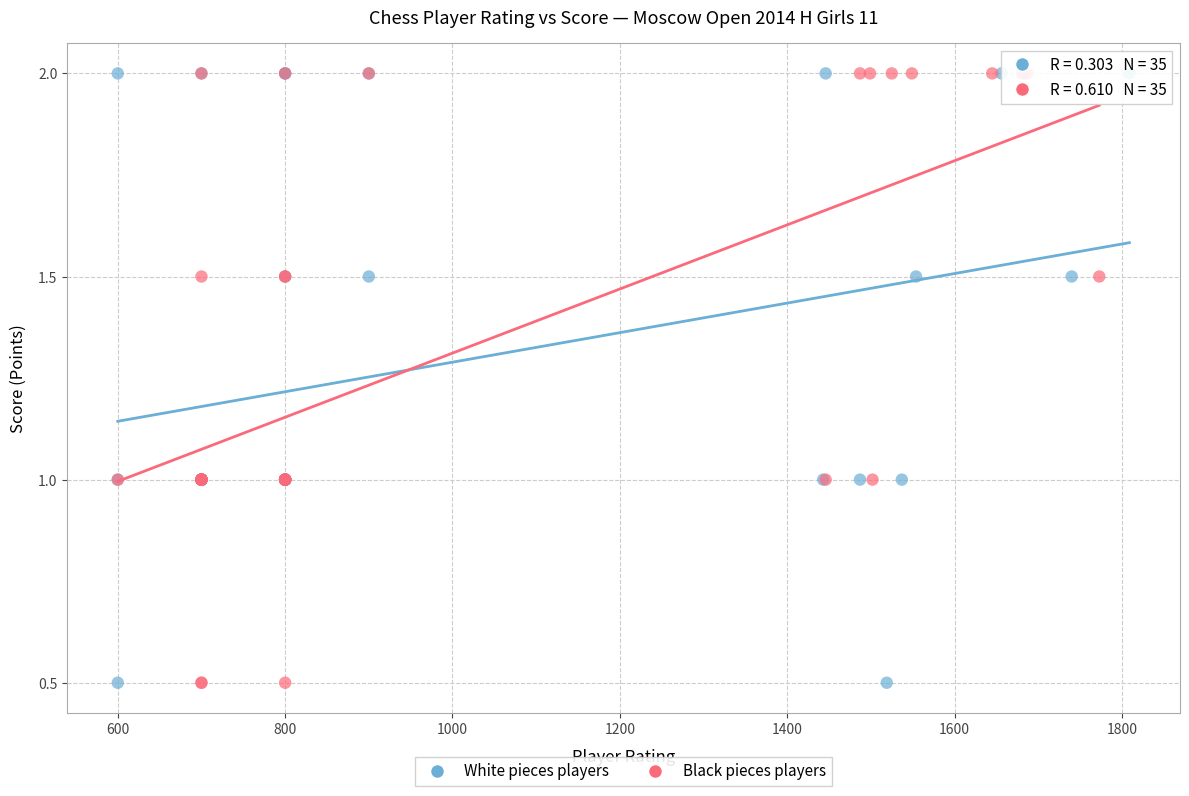

What are all the series names shown in the legend?

White pieces players, Black pieces players